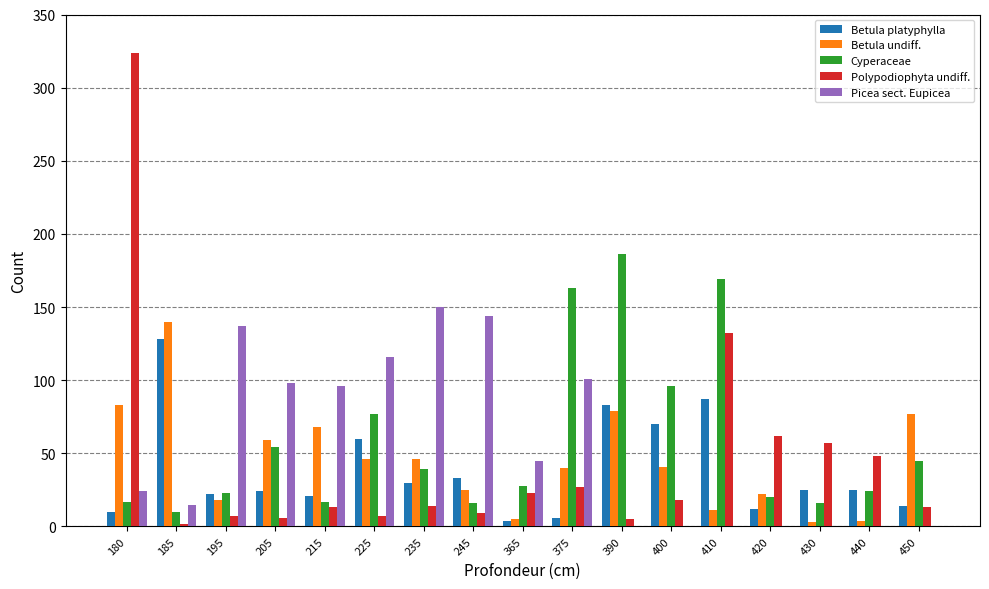

Is it true that Picea sect. Eupicea equals 45 at 365?

True